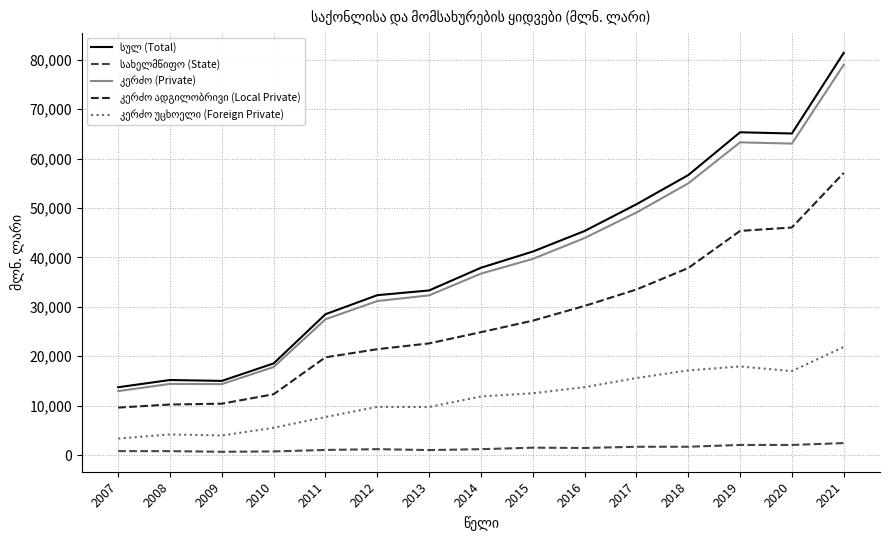

At which category is the sum across all series the highest?

2021